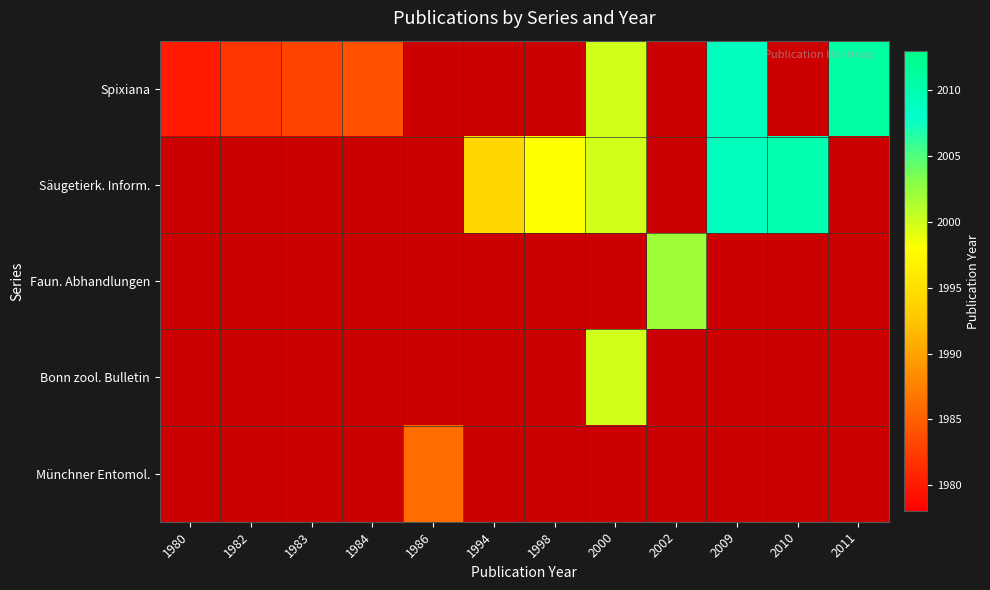

How many categories are shown in the chart?

12